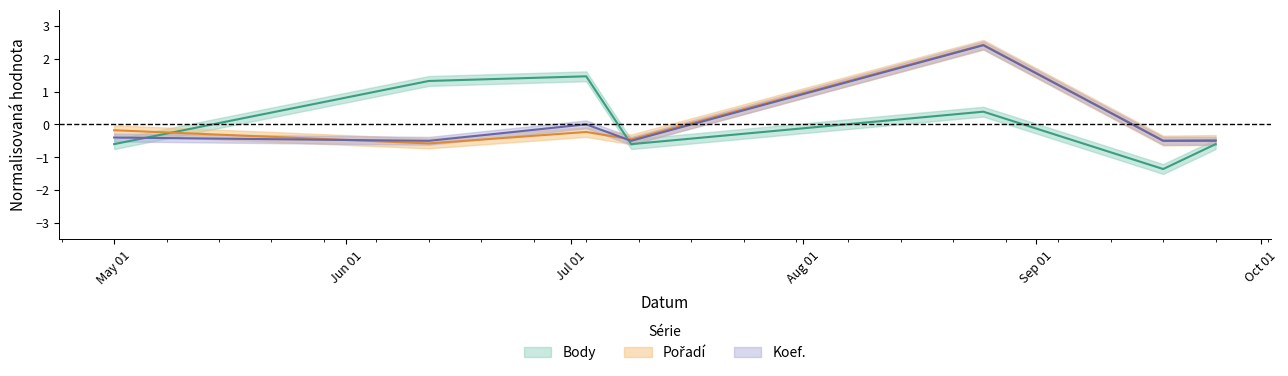

Where does the Pořadí series first go above 0?

2021-08-25